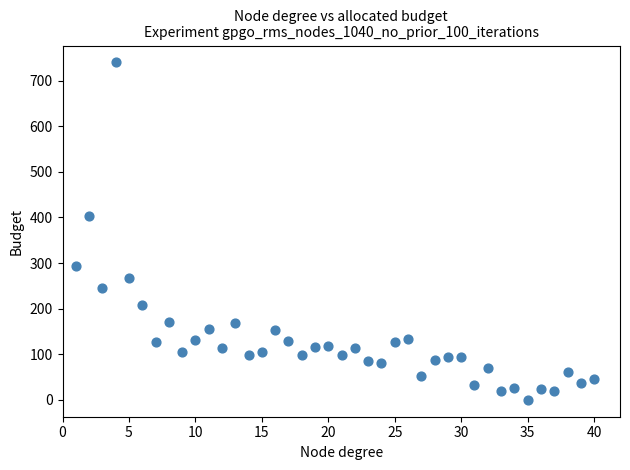

What Y value in the scatter plot is closest to 370?

404